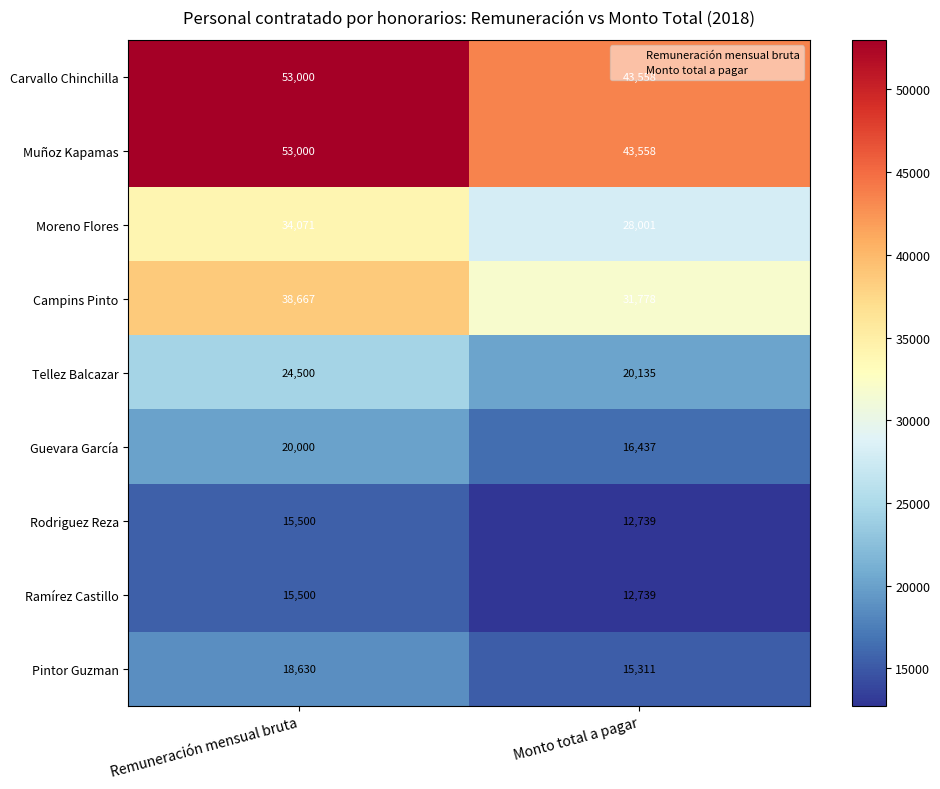

At which category is the sum across all series the highest?

Remuneración mensual bruta